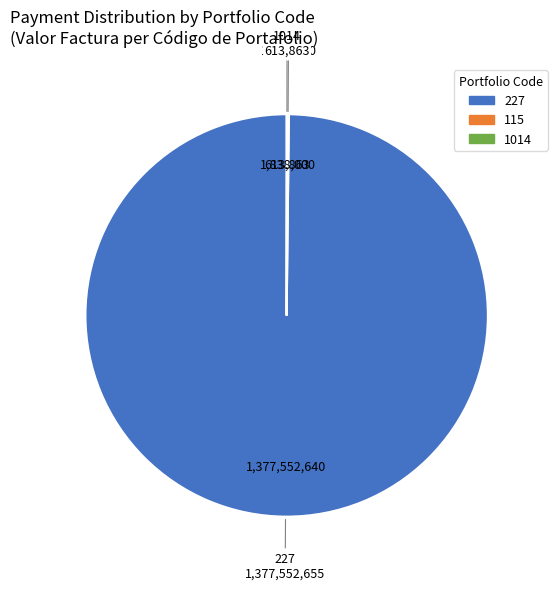

True or false: 227 accounts for 100% of the total.

True